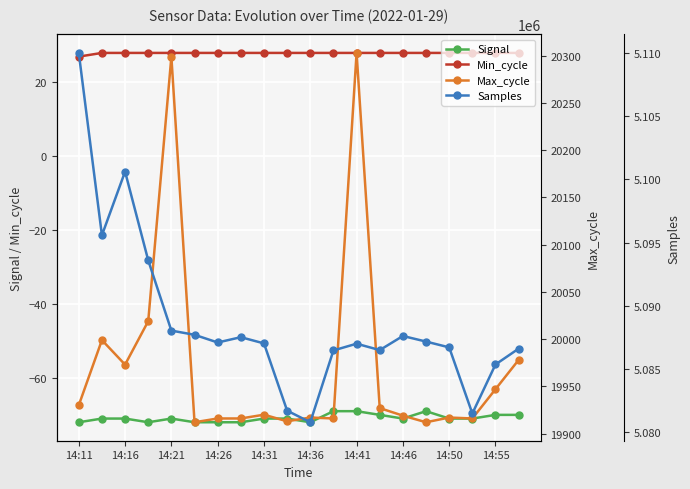

What is the lowest value of the Samples series?

5080800